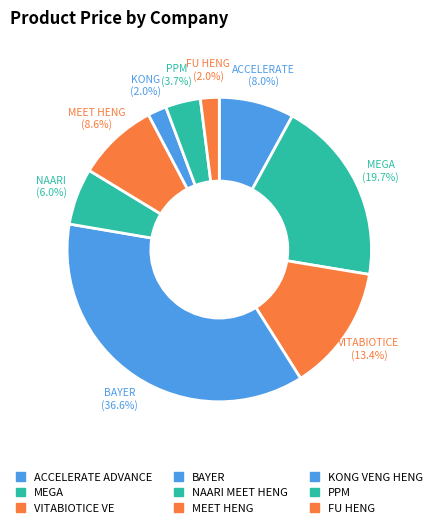

How many segments does this pie chart have?

9